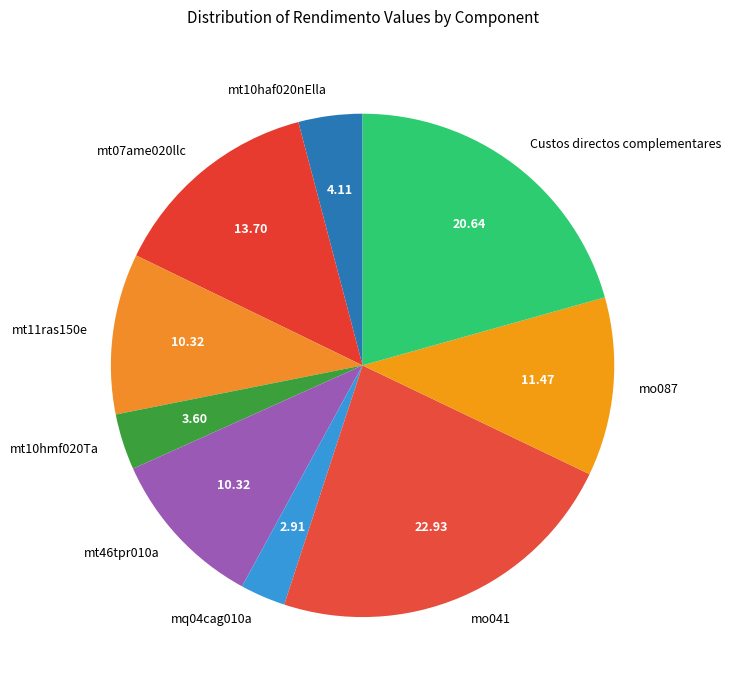

Between mt07ame020llc and mq04cag010a, which is larger?

mt07ame020llc